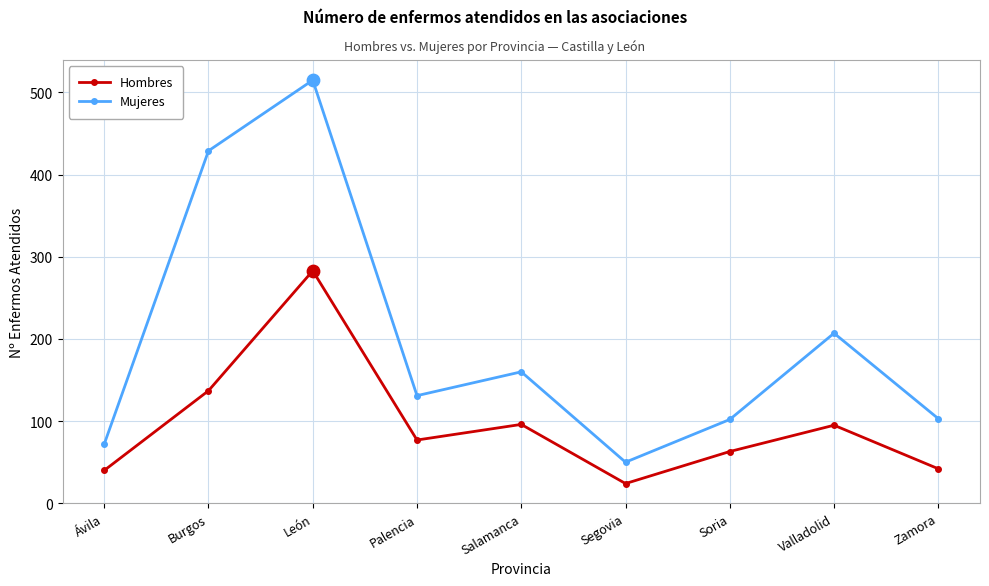

At which category is the sum across all series the highest?

León